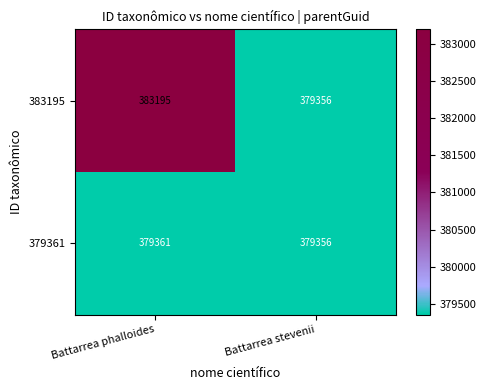

List the series in order of their overall mean, lowest first.

379361, 383195